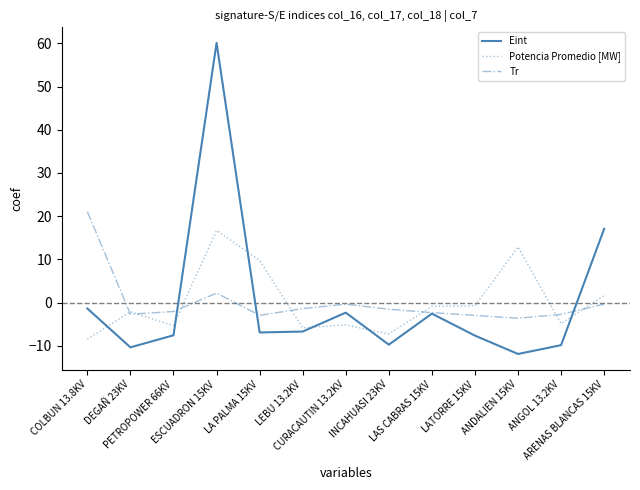

True or false: Potencia Promedio [MW] and Eint cross at least once.

True